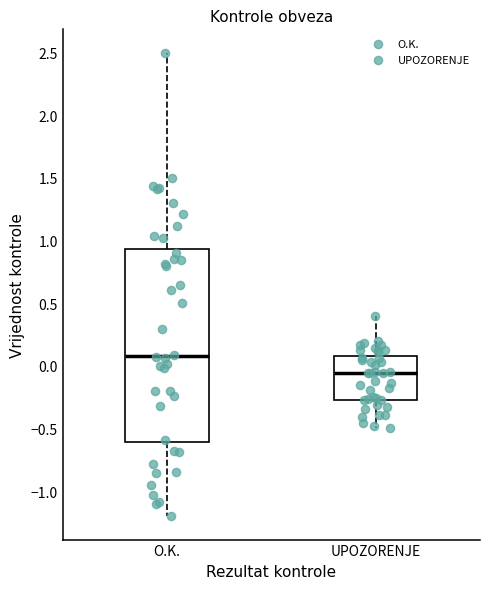

Where is the lower edge of the box for O.K. on the y-axis? The values are not printed on the chart, so give them approximately, as read against the axis.

-0.60